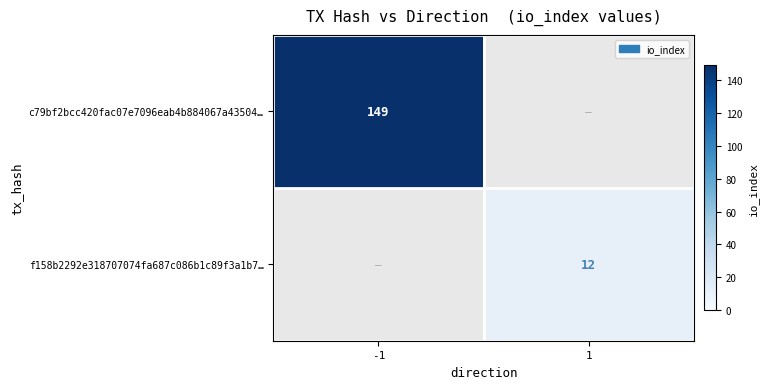

At which label does f158b2292e318707074fa687c086b1c89f3a1b7… reach its peak?

-1